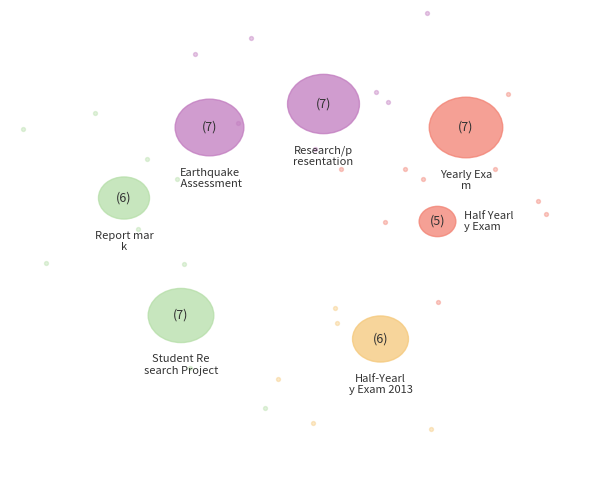

Count the number of slices in the pie.

7